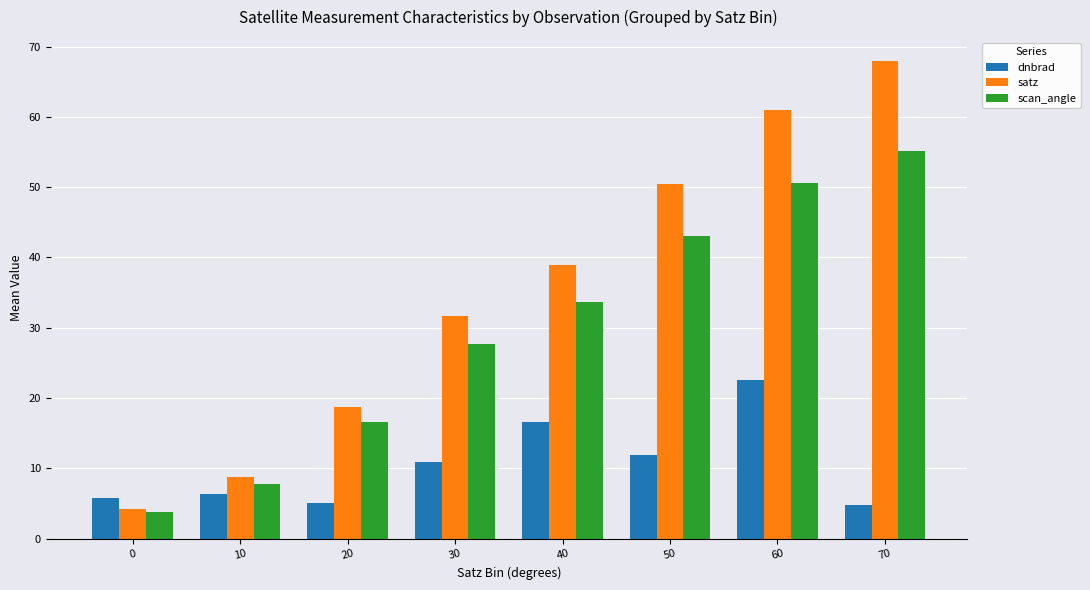

What is the difference between the highest and lowest values at 0?

2.1